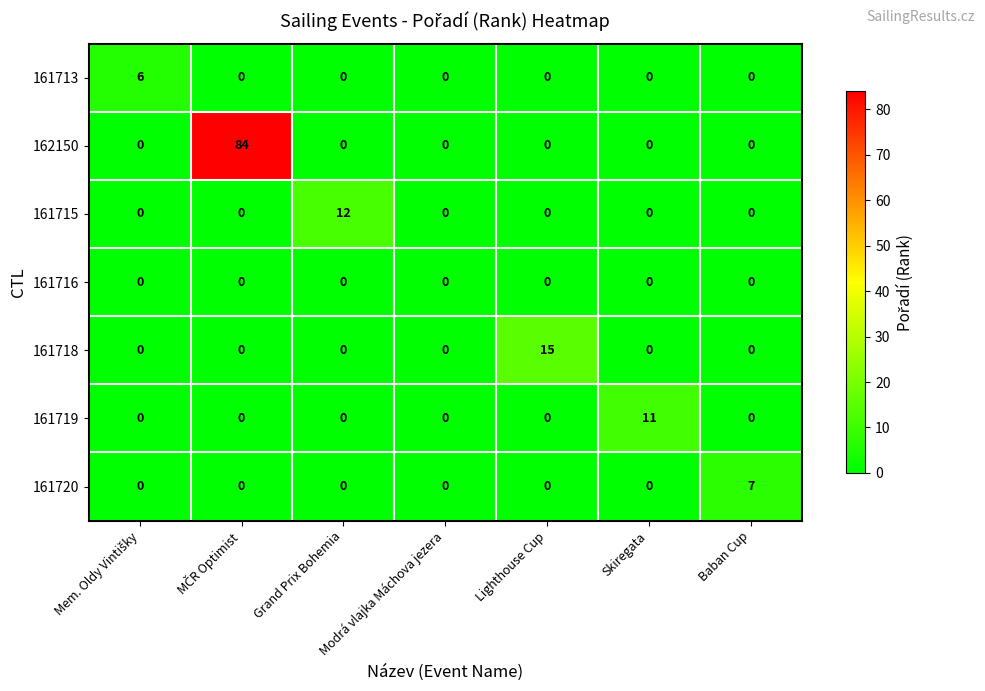

What is the difference between the maximum and second lowest values in the 161719 series?

11